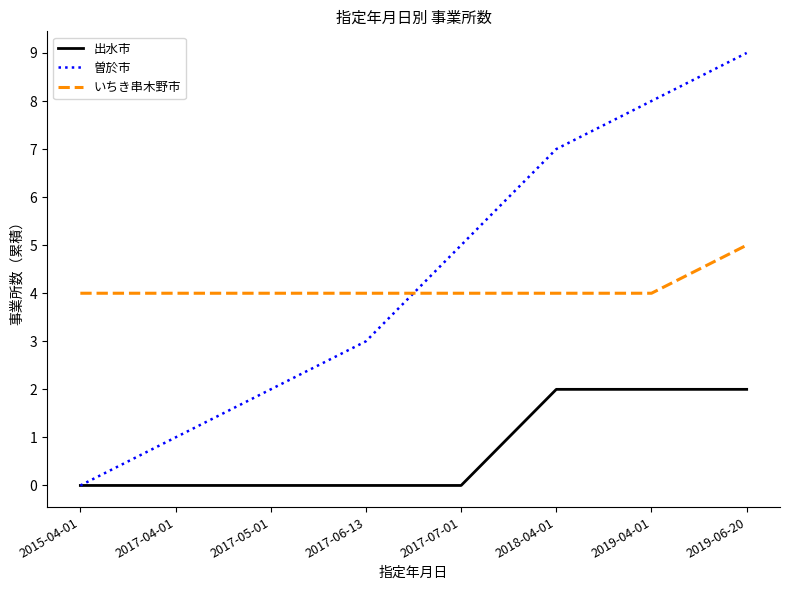

Does the chart display data point markers on the line(s)?

No